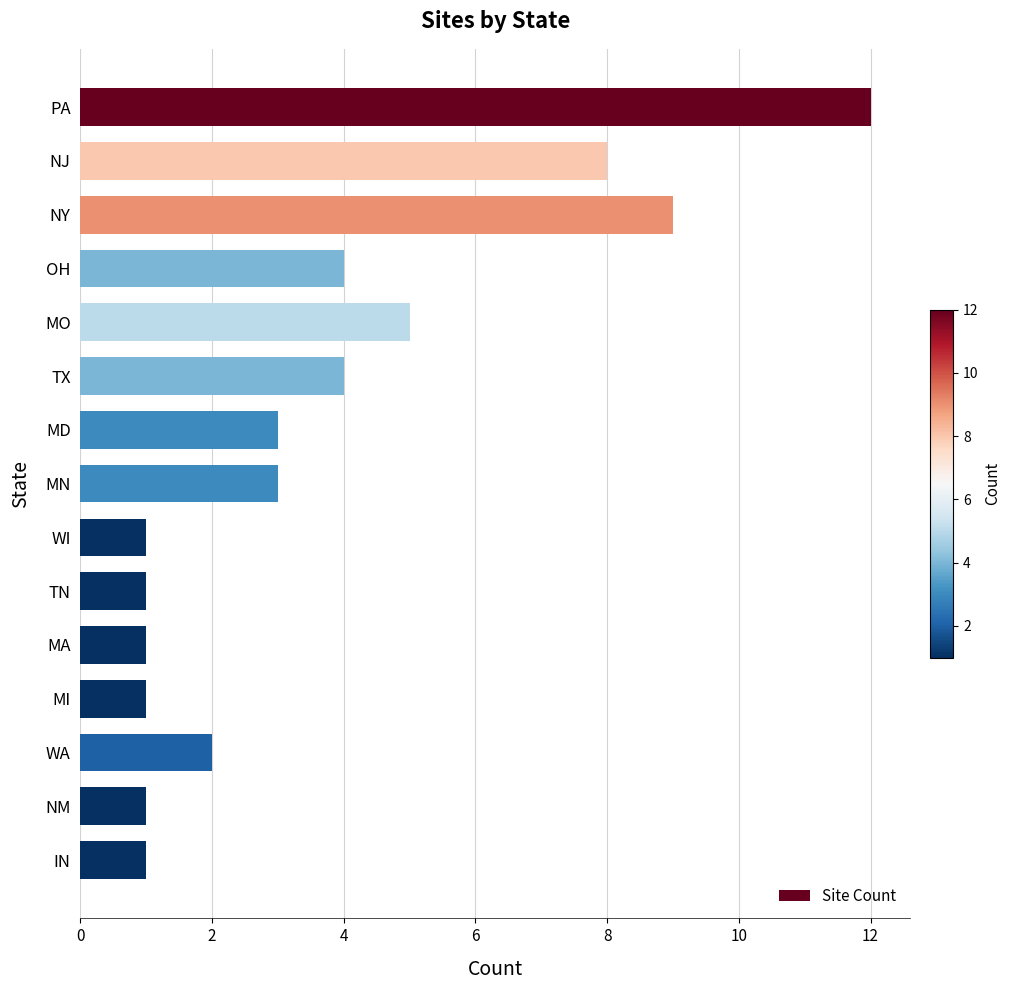

What is the maximum value shown in the chart?

12